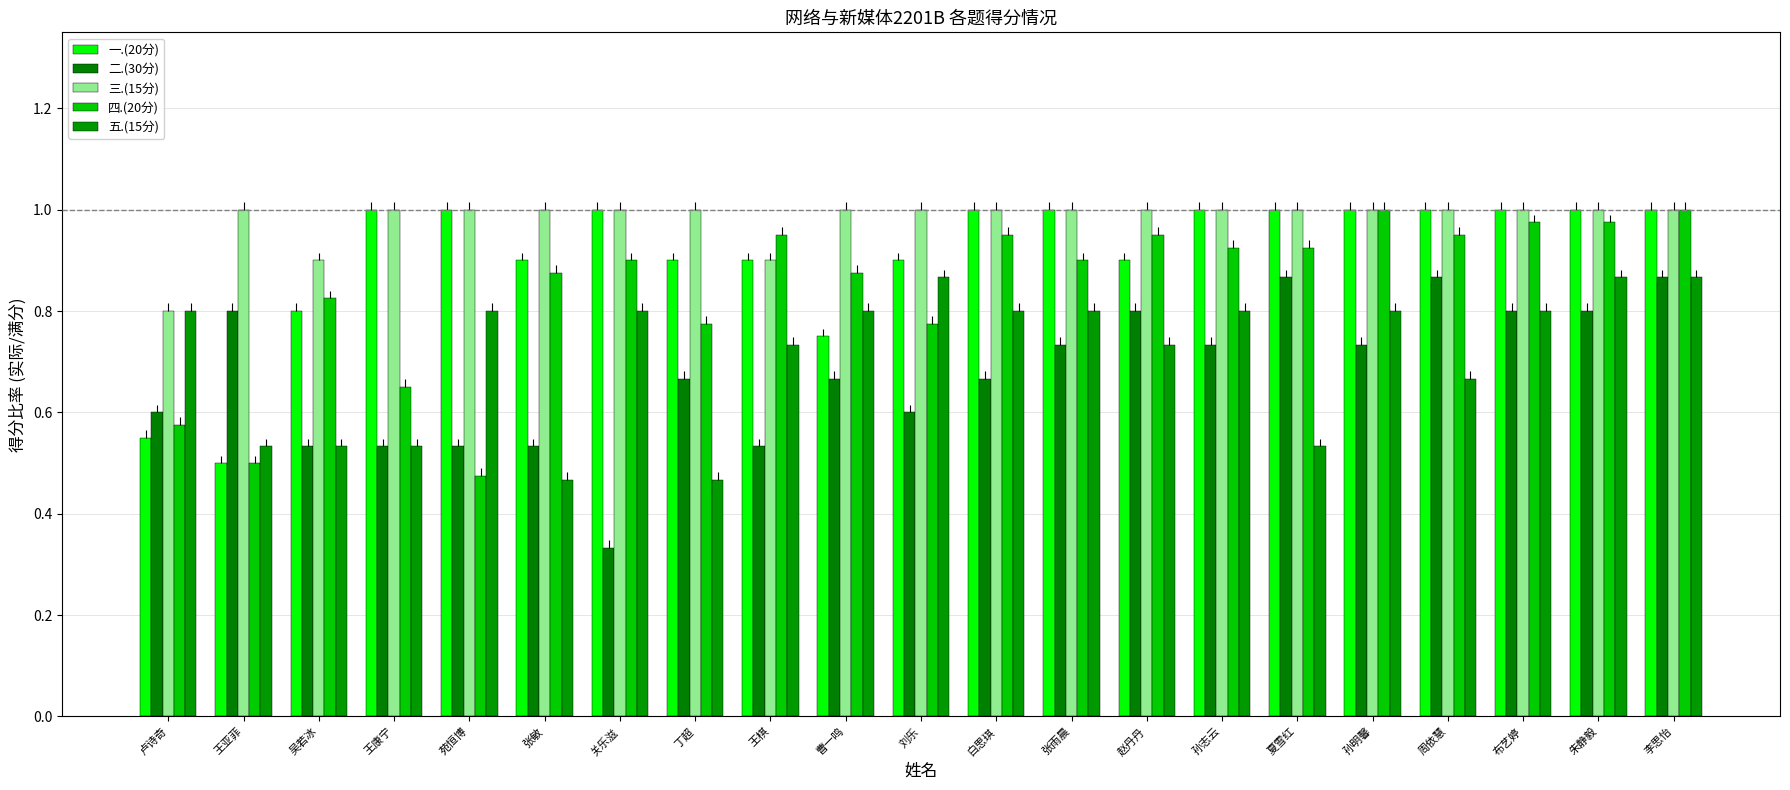

Is it true that 五.(15分) equals 0.5 at 王康宁?

True